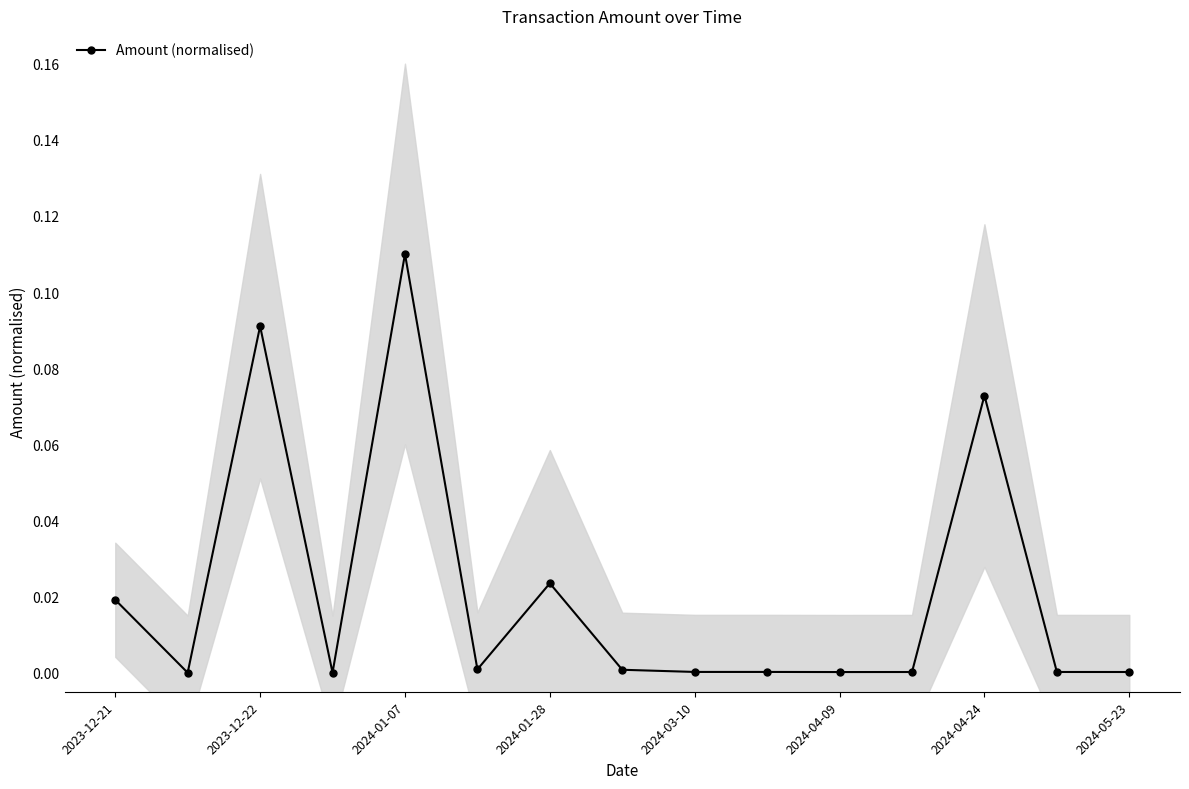

Reading left to right, what are all the values shown in this chart?

0.0	0.0	0.1	0.0	0.1	0.0	0.0	0.0	0.0	0.0	0.0	0.0	0.1	0.0	0.0